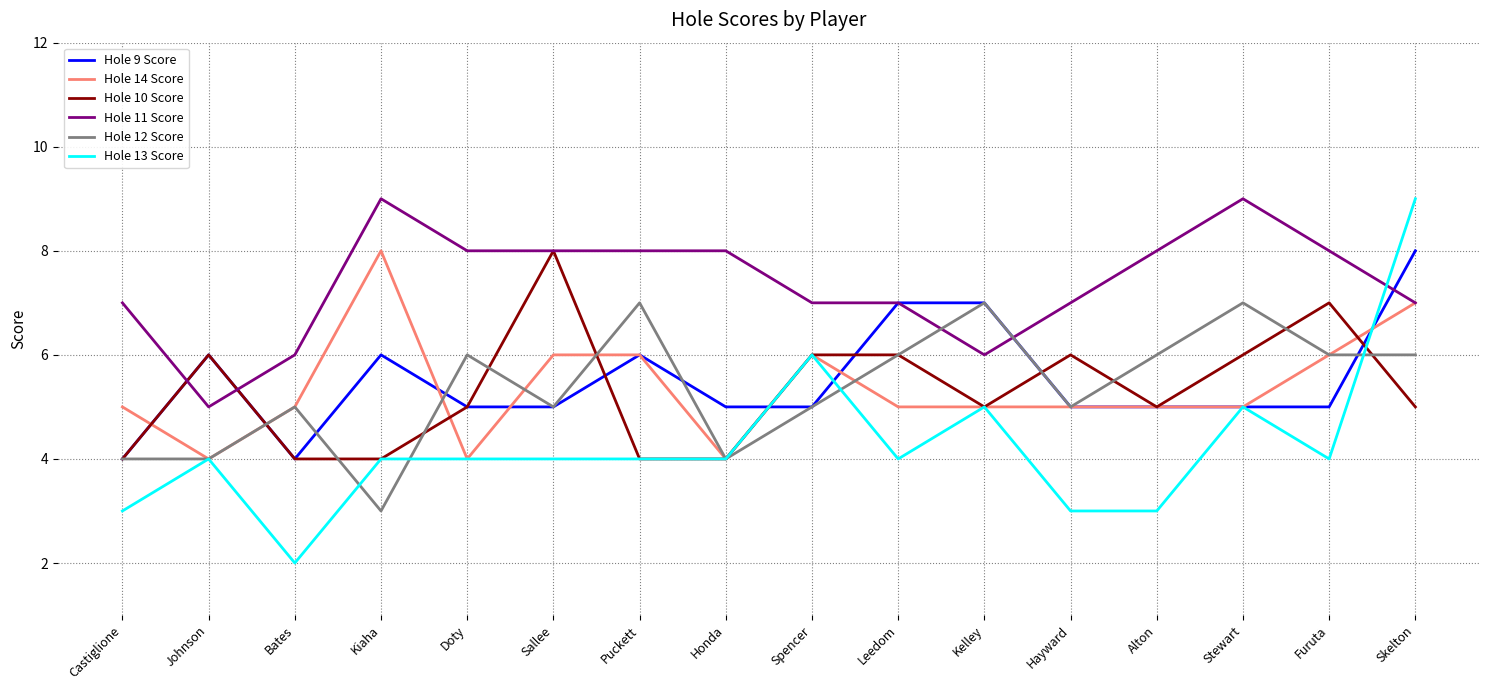

Reading left to right, extract all data points from this chart.

Hole 9 Score: 4	6	4	6	5	5	6	5	5	7	7	5	5	5	5	8
Hole 14 Score: 5	4	5	8	4	6	6	4	6	5	5	5	5	5	6	7
Hole 10 Score: 4	6	4	4	5	8	4	4	6	6	5	6	5	6	7	5
Hole 11 Score: 7	5	6	9	8	8	8	8	7	7	6	7	8	9	8	7
Hole 12 Score: 4	4	5	3	6	5	7	4	5	6	7	5	6	7	6	6
Hole 13 Score: 3	4	2	4	4	4	4	4	6	4	5	3	3	5	4	9